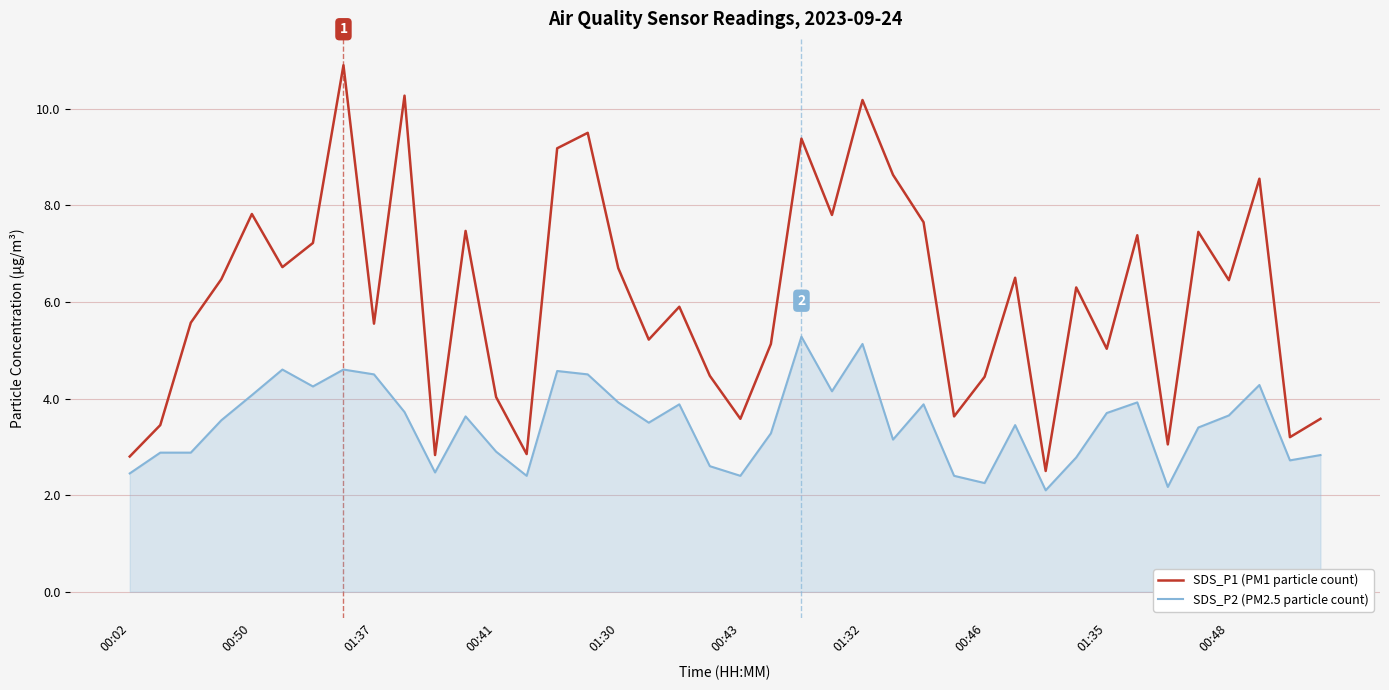

What is the difference between the maximum and minimum values in the SDS_P2 (PM2.5 particle count) series?

3.2